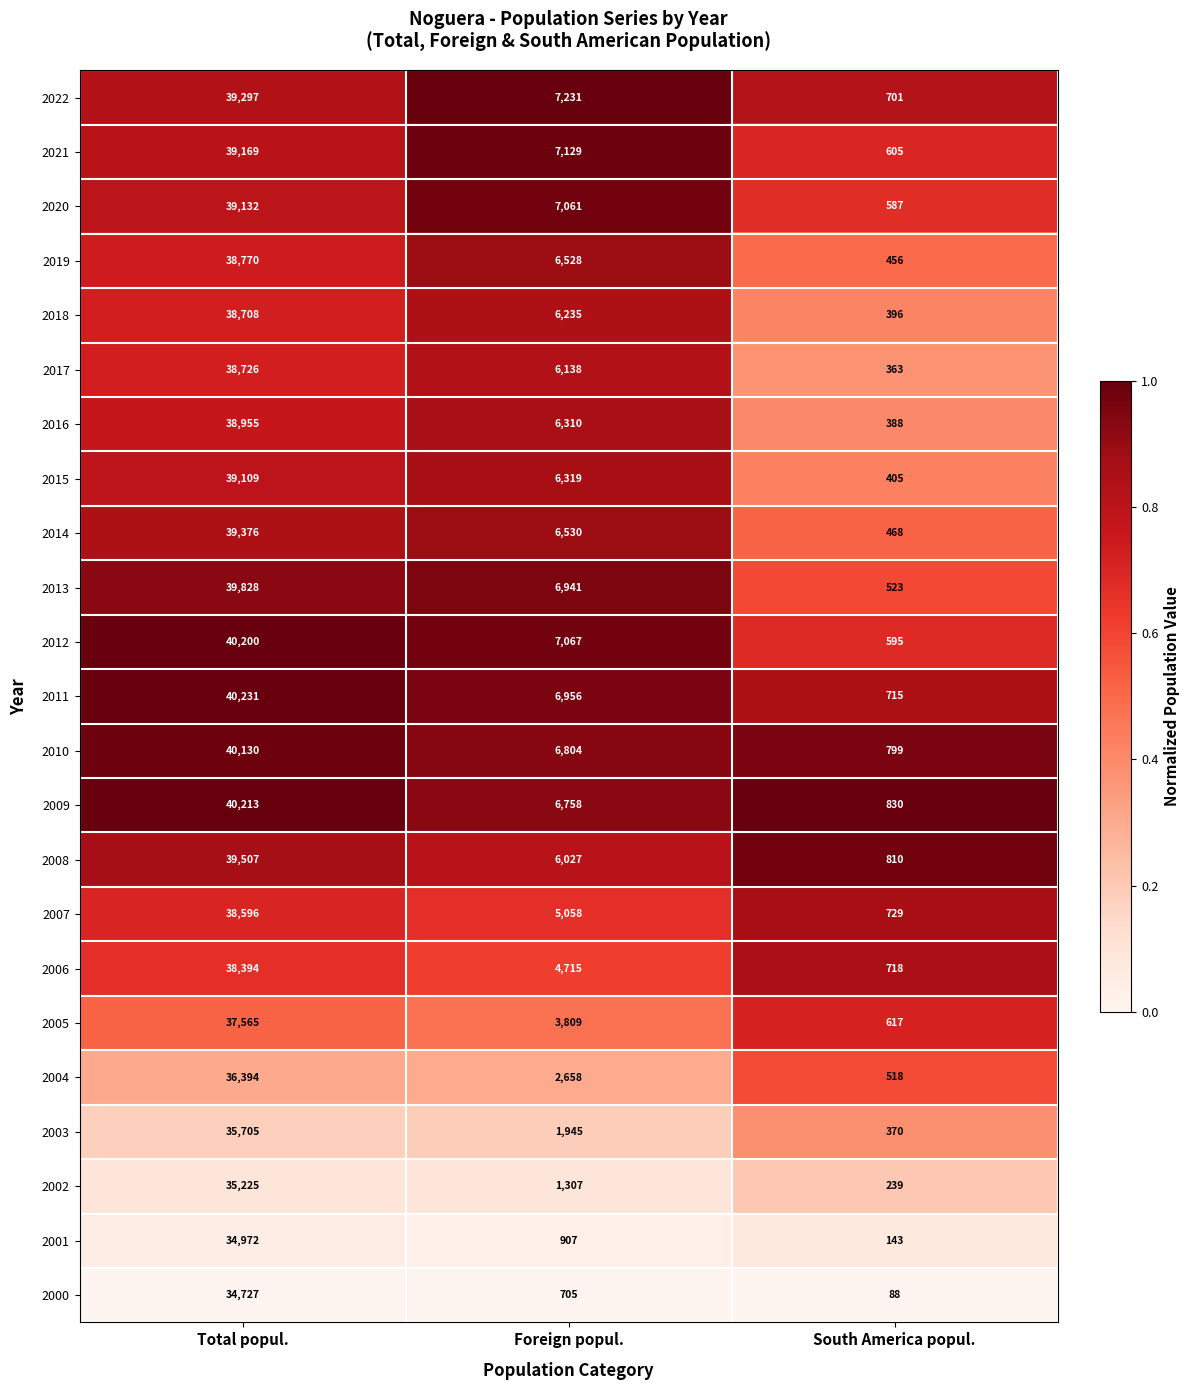

What value does the 2014 series have at South America popul., to the nearest 100?

500